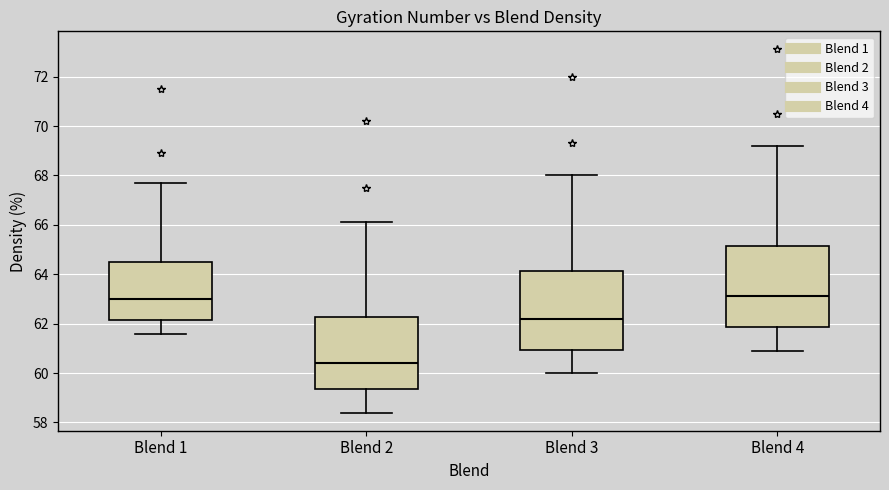

Where is the upper edge of the box for Blend 2 on the y-axis? The values are not printed on the chart, so give them approximately, as read against the axis.

62.2